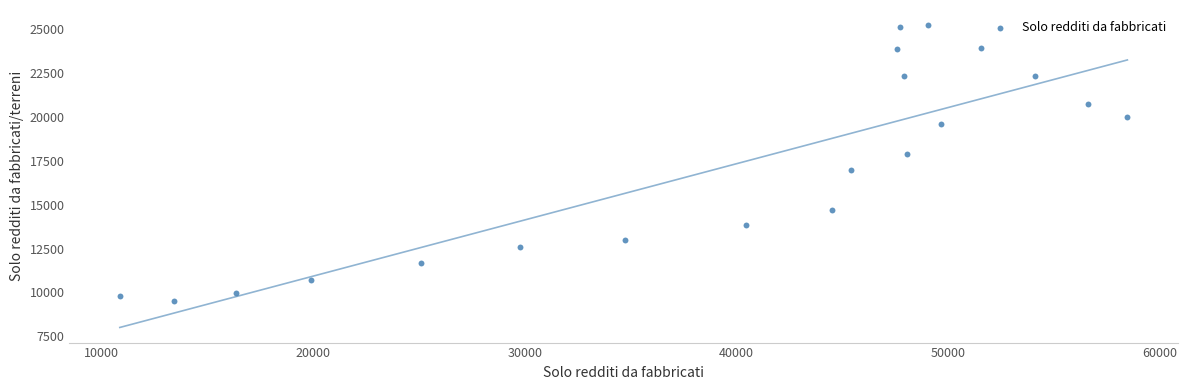

What is the range of X values (max minus min)?

47613